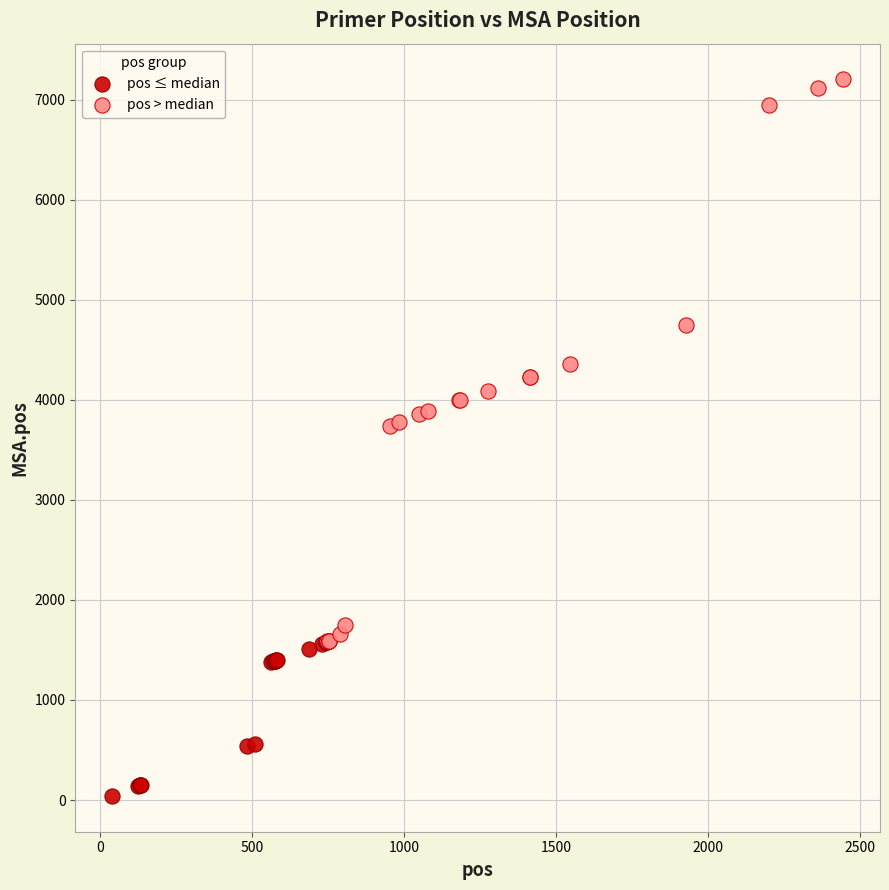

Which series reaches the maximum Y coordinate?

pos > median